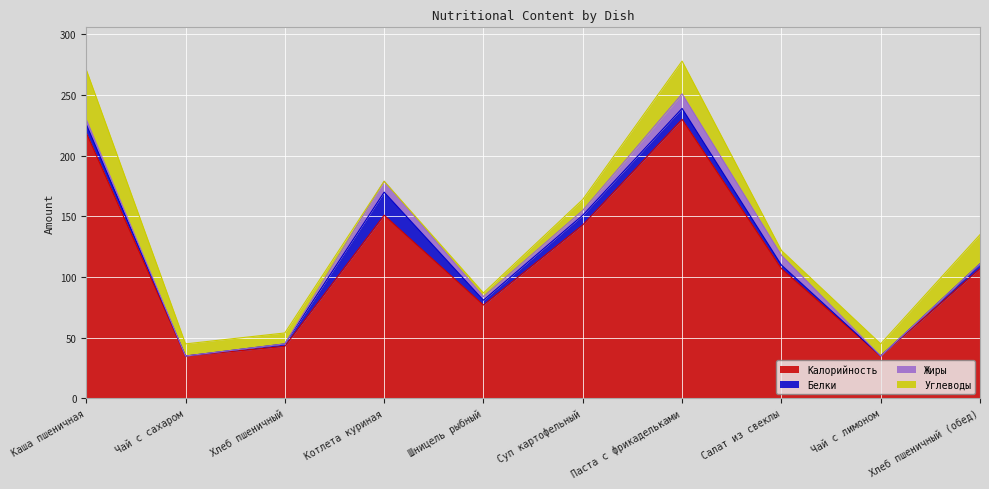

Does the chart display data point markers on the line(s)?

No